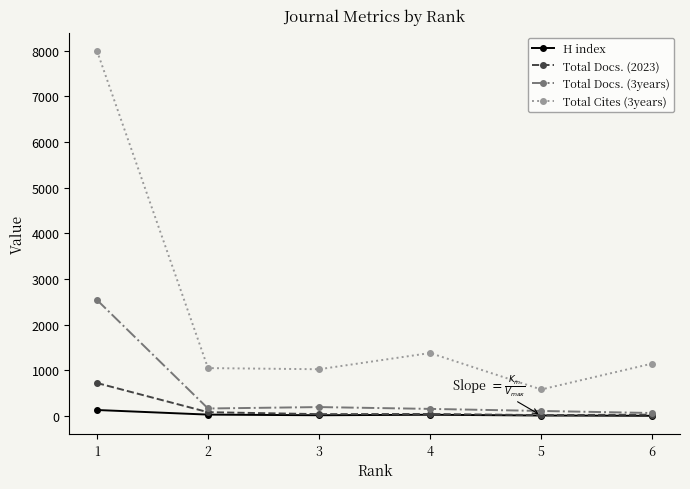

What is the difference between the highest and lowest values at 6?

1143